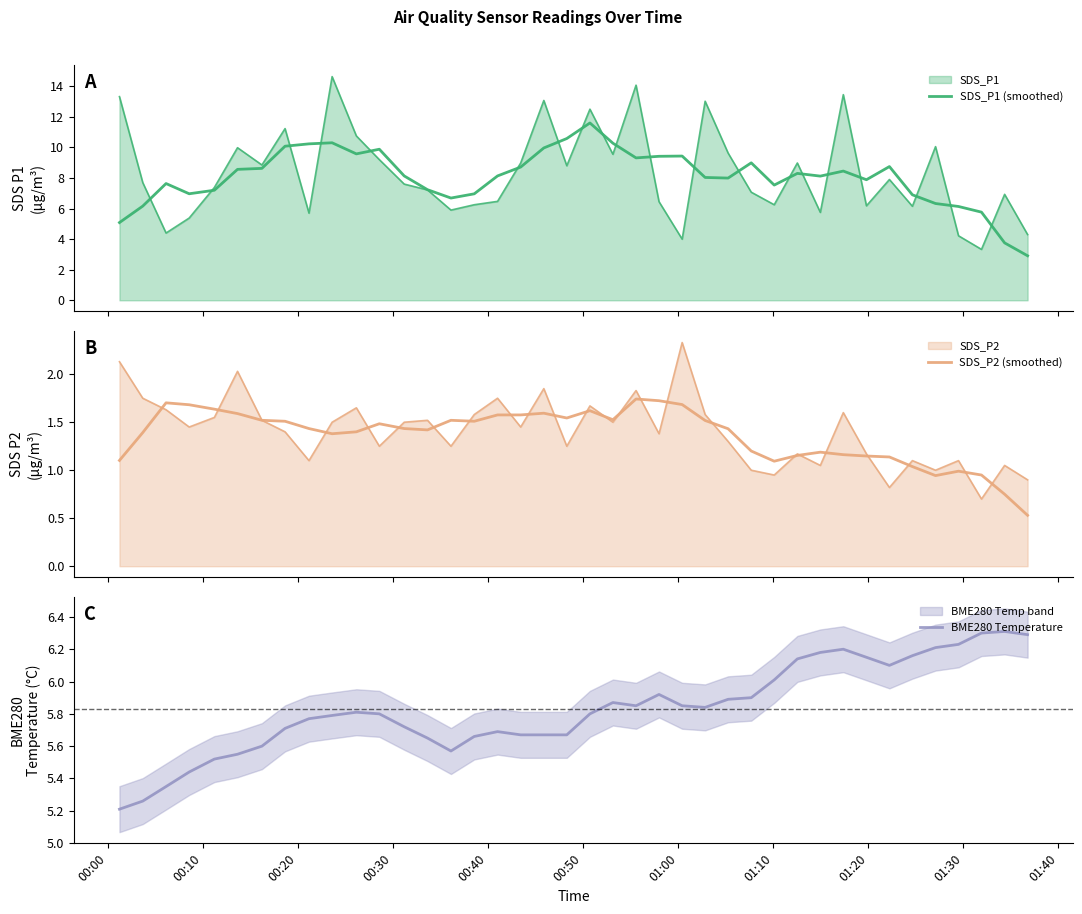

What is the value of the SDS_P2 (smoothed) point at the 35th from the left?

1.0